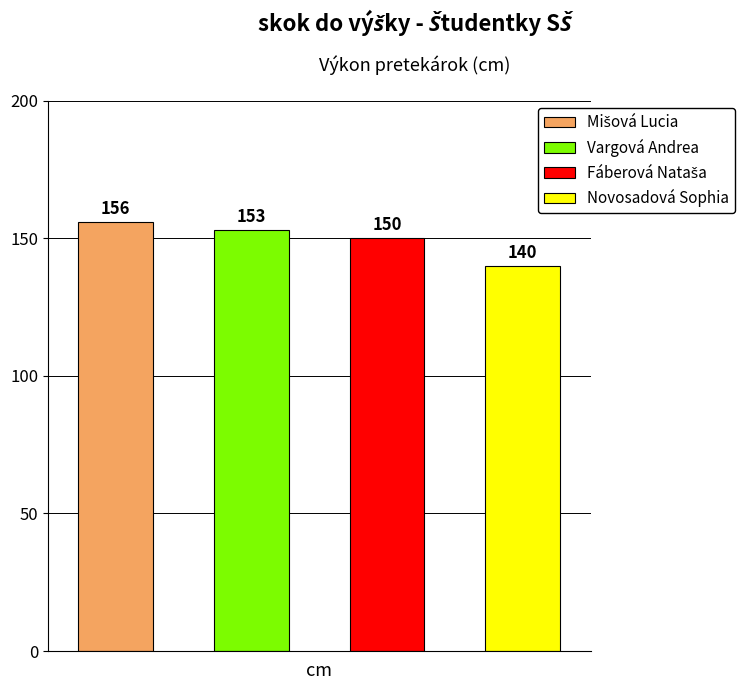

At which label does the data first exceed 153?

Mišová Lucia